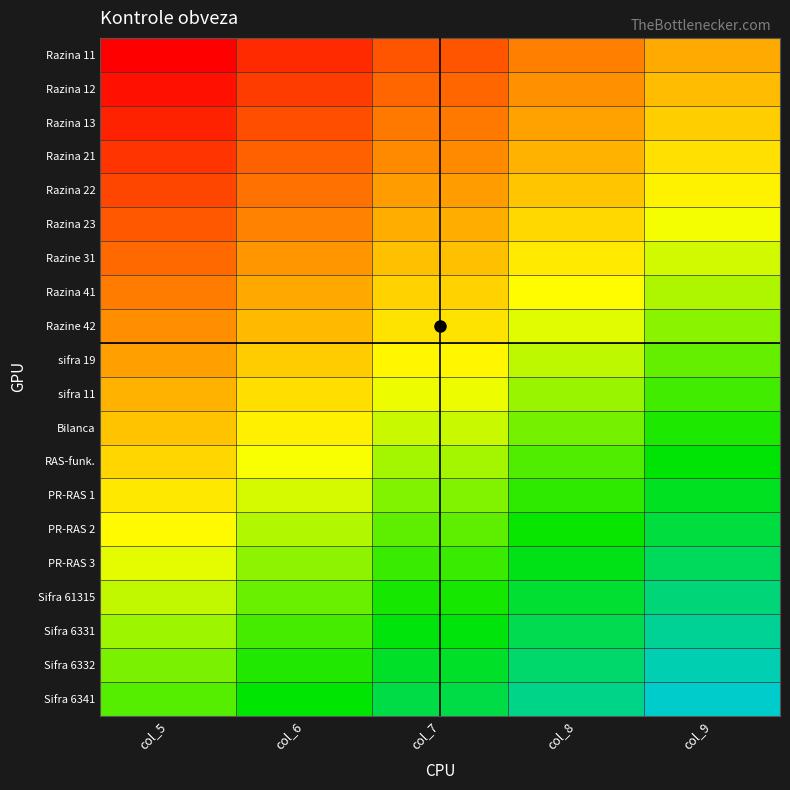

Reading left to right, transcribe all the data shown in this chart.

Razina 11: col_5=0.0	col_6=0.1	col_7=0.2	col_8=0.4	col_9=0.5
Razina 12: col_5=0.1	col_6=0.2	col_7=0.3	col_8=0.4	col_9=0.6
Razina 13: col_5=0.1	col_6=0.2	col_7=0.4	col_8=0.5	col_9=0.6
Razina 21: col_5=0.2	col_6=0.3	col_7=0.4	col_8=0.5	col_9=0.7
Razina 22: col_5=0.2	col_6=0.3	col_7=0.5	col_8=0.6	col_9=0.7
Razina 23: col_5=0.3	col_6=0.4	col_7=0.5	col_8=0.6	col_9=0.8
Razine 31: col_5=0.3	col_6=0.4	col_7=0.6	col_8=0.7	col_9=0.8
Razina 41: col_5=0.4	col_6=0.5	col_7=0.6	col_8=0.7	col_9=0.9
Razine 42: col_5=0.4	col_6=0.5	col_7=0.7	col_8=0.8	col_9=0.9
sifra 19: col_5=0.5	col_6=0.6	col_7=0.7	col_8=0.8	col_9=1.0
sifra 11: col_5=0.5	col_6=0.7	col_7=0.8	col_8=0.9	col_9=1.0
Bilanca: col_5=0.6	col_6=0.7	col_7=0.8	col_8=1.0	col_9=1.1
RAS-funk.: col_5=0.6	col_6=0.8	col_7=0.9	col_8=1.0	col_9=1.1
PR-RAS 1: col_5=0.7	col_6=0.8	col_7=0.9	col_8=1.1	col_9=1.2
PR-RAS 2: col_5=0.7	col_6=0.9	col_7=1.0	col_8=1.1	col_9=1.2
PR-RAS 3: col_5=0.8	col_6=0.9	col_7=1.0	col_8=1.2	col_9=1.3
Sifra 61315: col_5=0.8	col_6=1.0	col_7=1.1	col_8=1.2	col_9=1.3
Sifra 6331: col_5=0.9	col_6=1.0	col_7=1.1	col_8=1.3	col_9=1.4
Sifra 6332: col_5=0.9	col_6=1.1	col_7=1.2	col_8=1.3	col_9=1.4
Sifra 6341: col_5=1.0	col_6=1.1	col_7=1.2	col_8=1.4	col_9=1.5